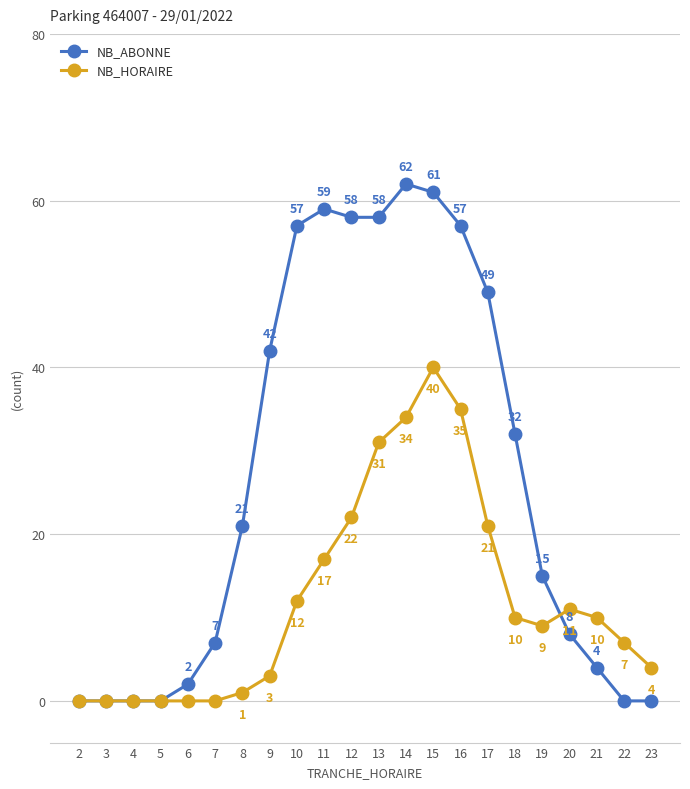

Rank the series at 7 from lowest to highest value.

NB_HORAIRE, NB_ABONNE